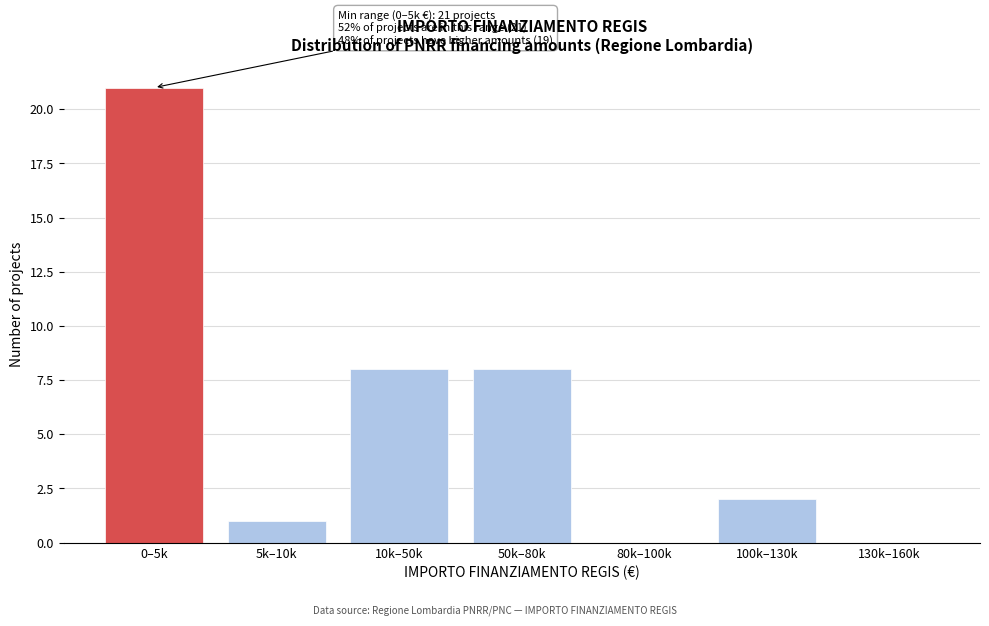

Reading left to right, what are all the values shown in this chart?

0–5k=21	5k–10k=1	10k–50k=8	50k–80k=8	80k–100k=0	100k–130k=2	130k–160k=0